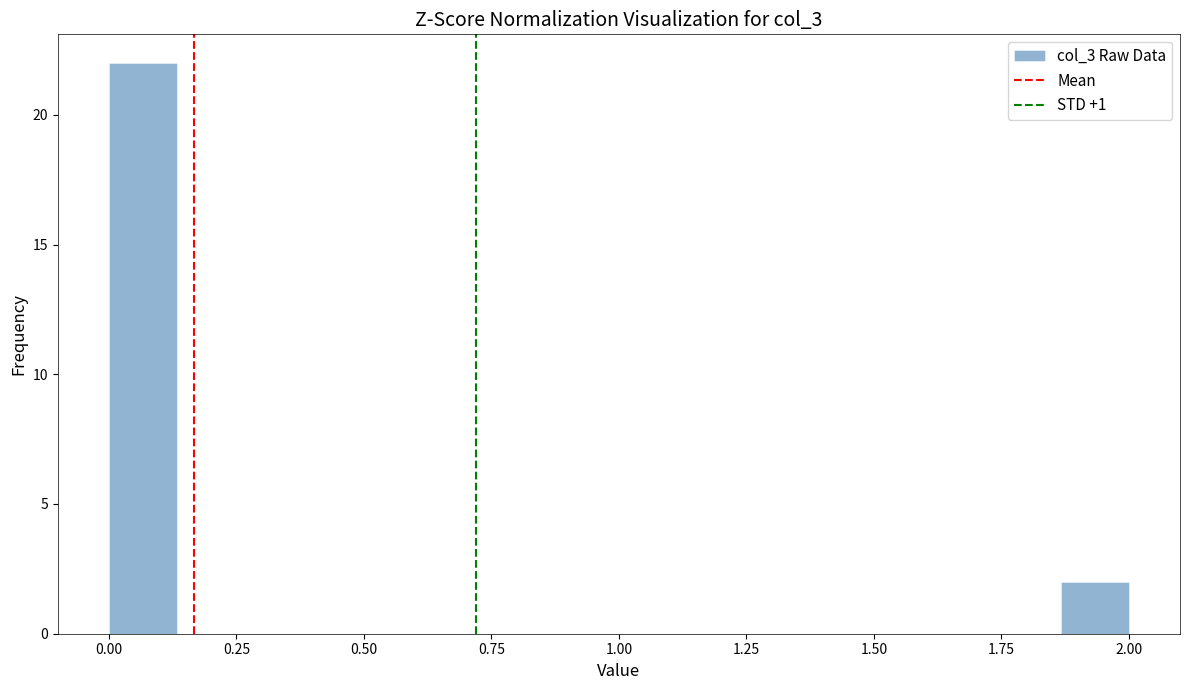

Read against the x-axis, roughly where is the centre of the tallest bar?

0.05